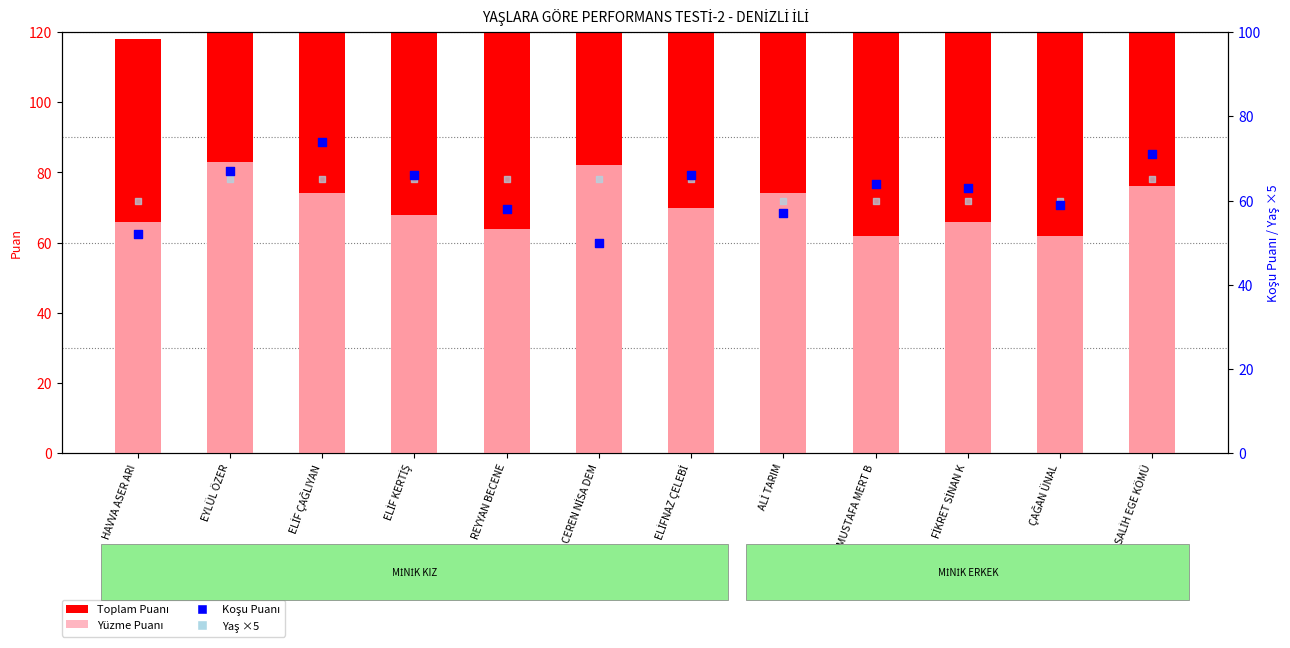

At how many categories does at least one series exceed 66?

12